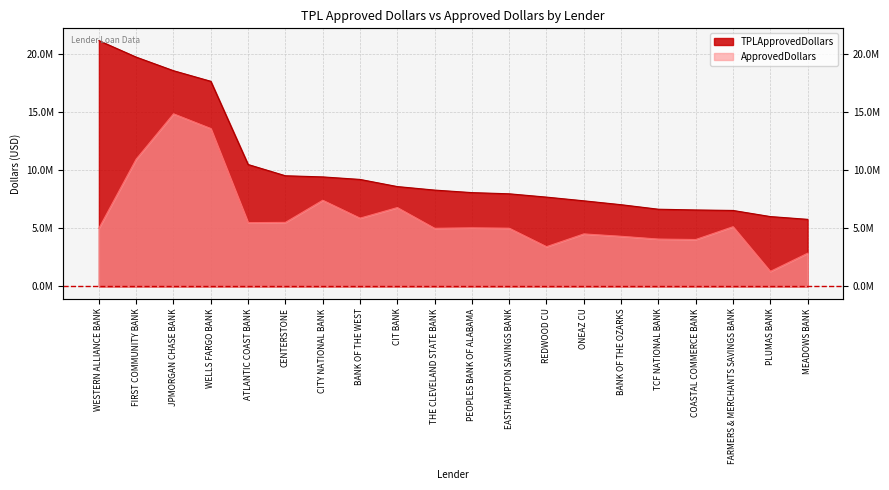

What is the sum of the TPLApprovedDollars values at WESTERN ALLIANCE BANK and ATLANTIC COAST BANK?

31578405